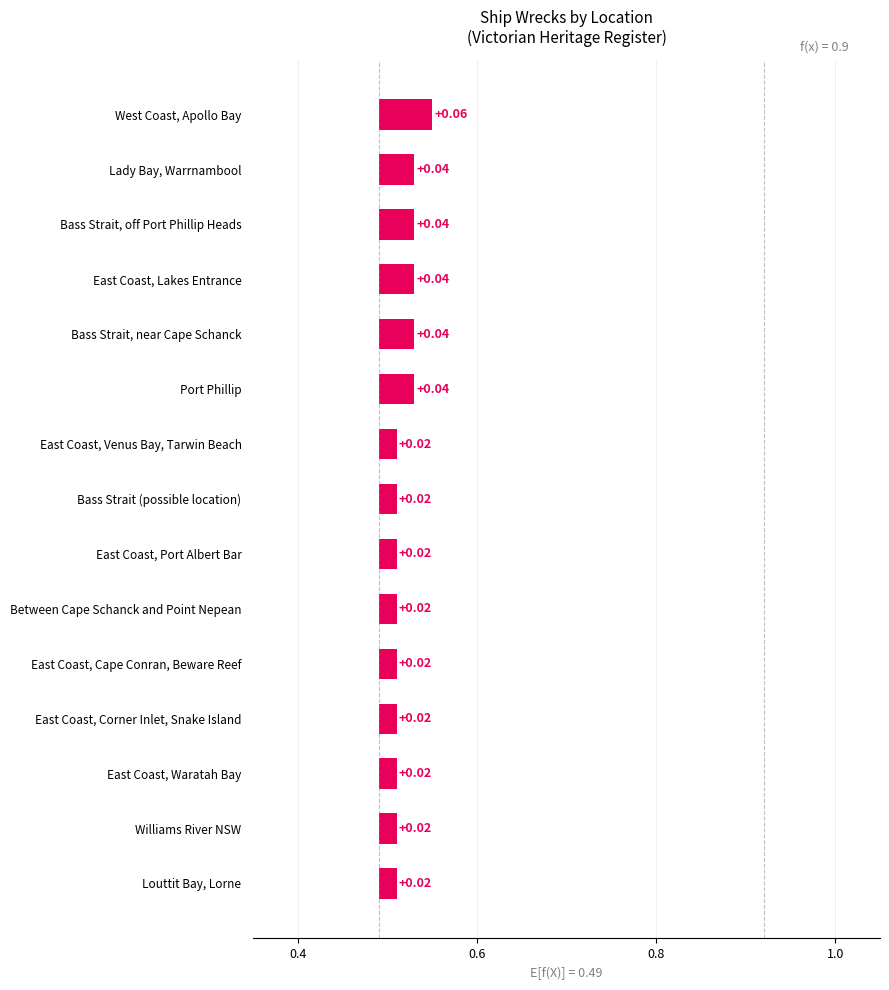

Is it true that the value at West Coast, Apollo Bay is 0.0?

False